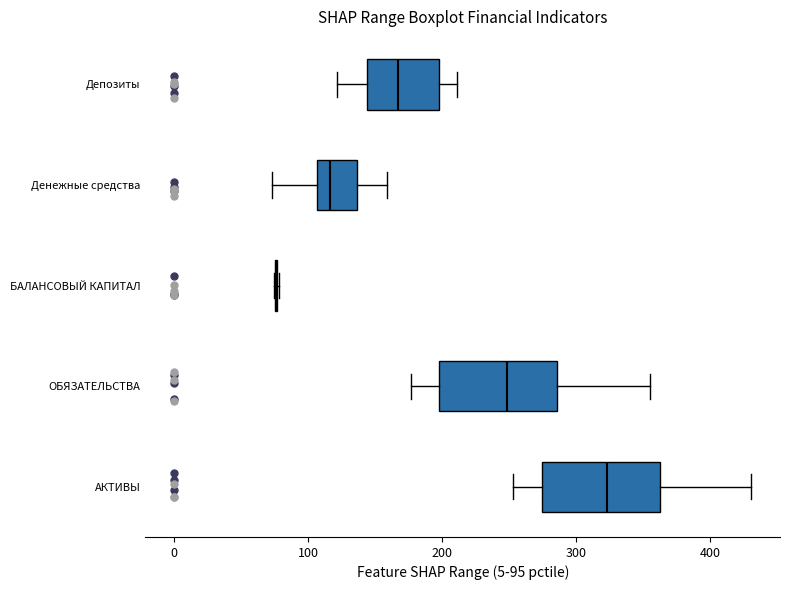

Where does the median line of the box for Депозиты sit on the x-axis? The values are not printed on the chart, so give them approximately, as read against the axis.

170